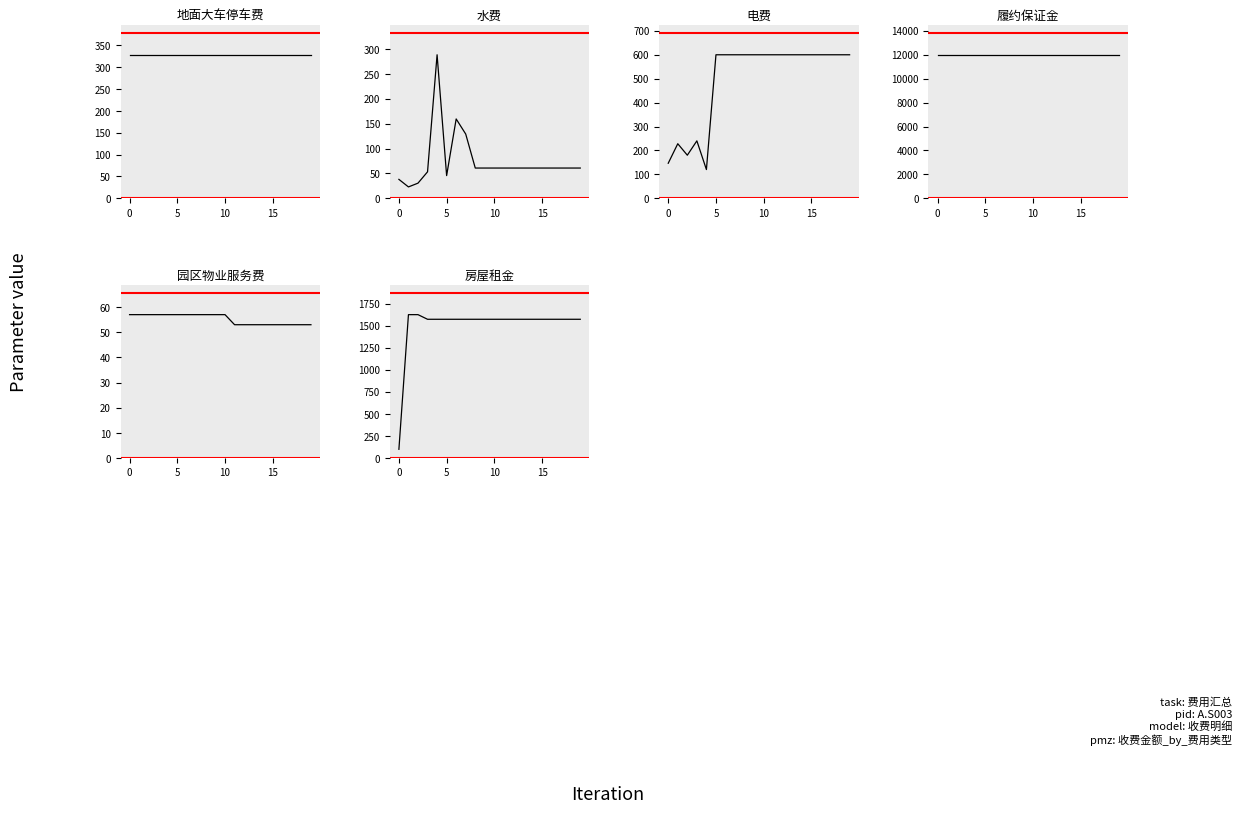

Rank the series at 13 from lowest to highest value.

园区物业服务费, 水费, 地面大车停车费, 电费, 房屋租金, 履约保证金